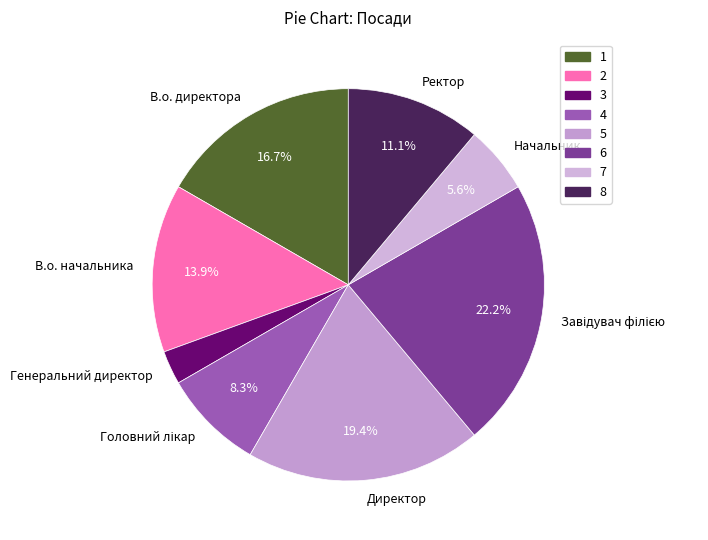

To the nearest percent, what percentage of the pie is В.о. начальника?

14%